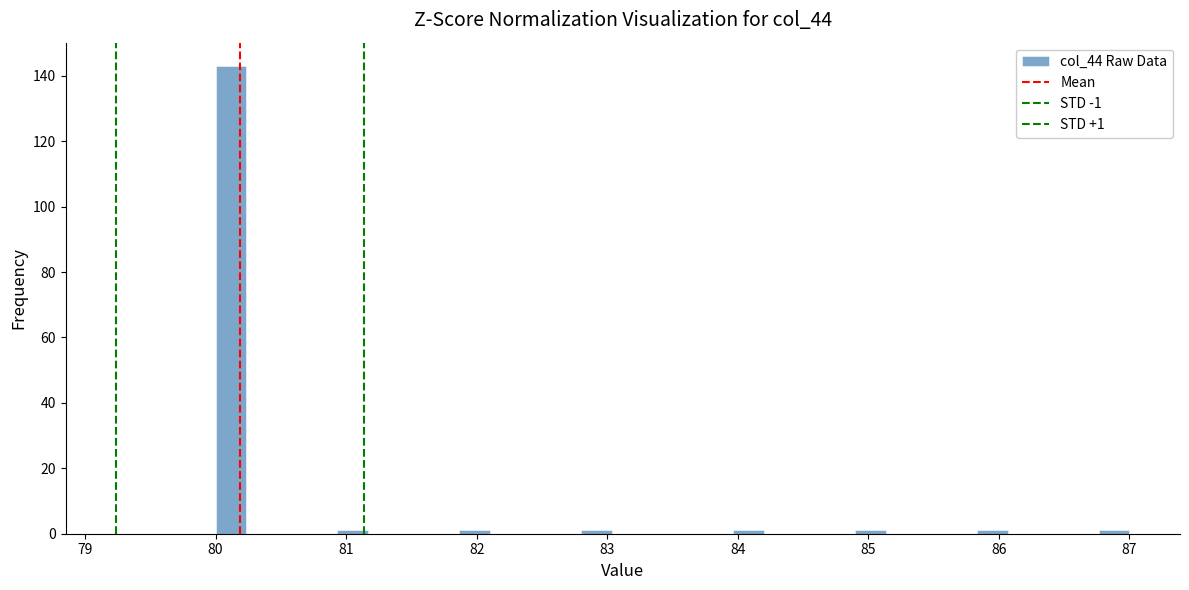

Read against the x-axis, roughly where is the centre of the tallest bar?

80.1